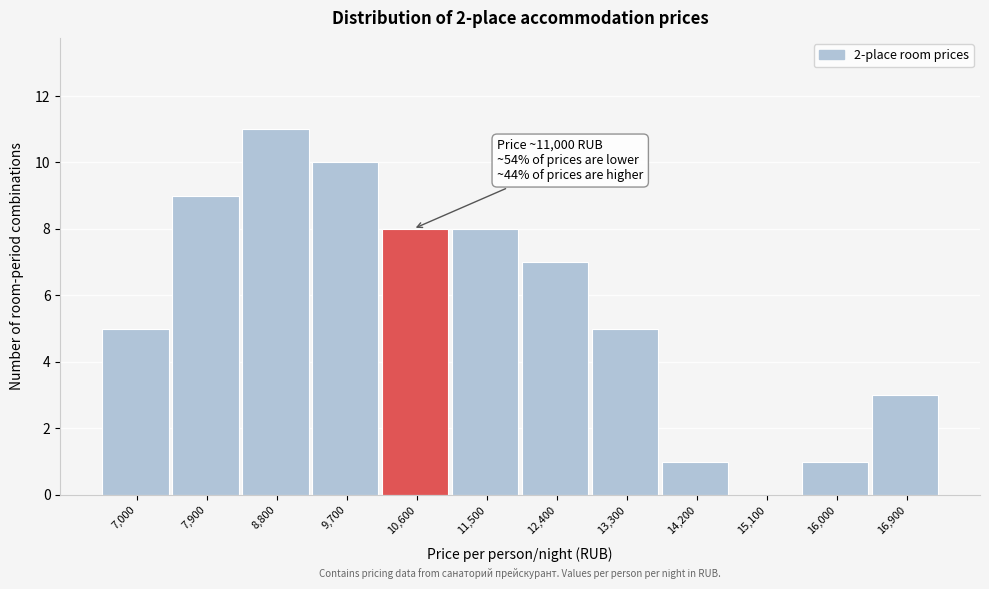

Reading left to right, list all the values displayed in this chart.

7,000=5	7,900=9	8,800=11	9,700=10	10,600=8	11,500=8	12,400=7	13,300=5	14,200=1	15,100=0	16,000=1	16,900=3